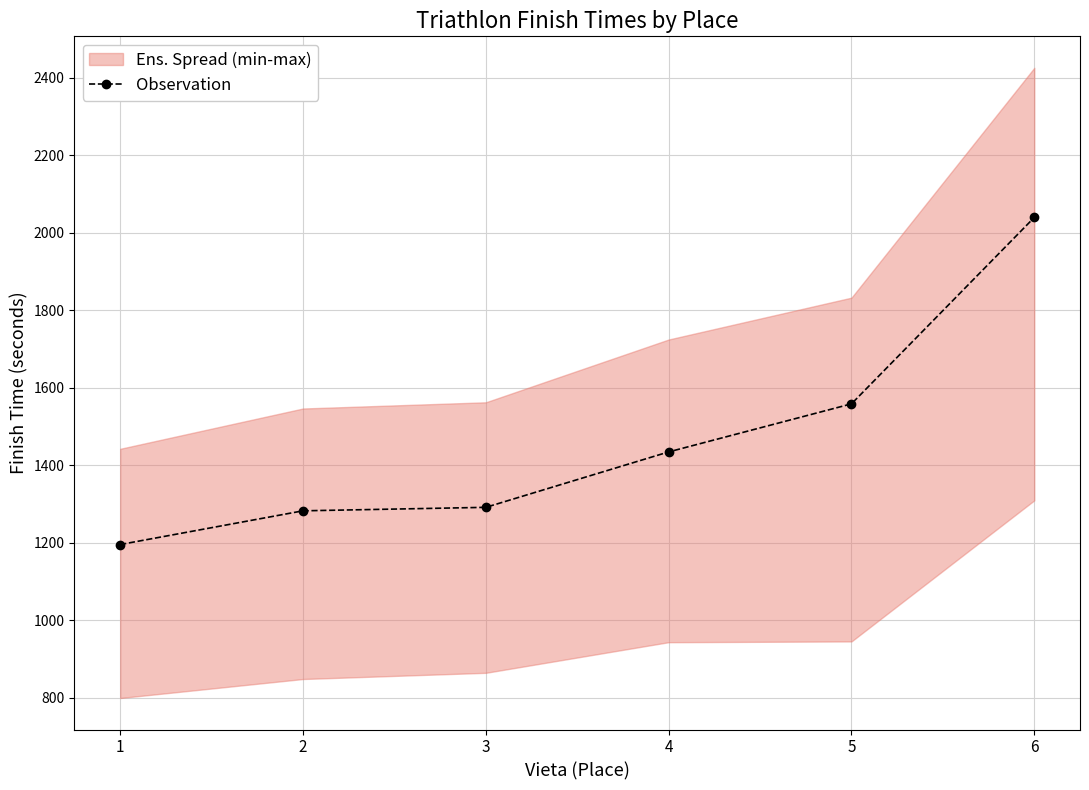

What is the ratio of the value at 5 to the value at 6?

0.8